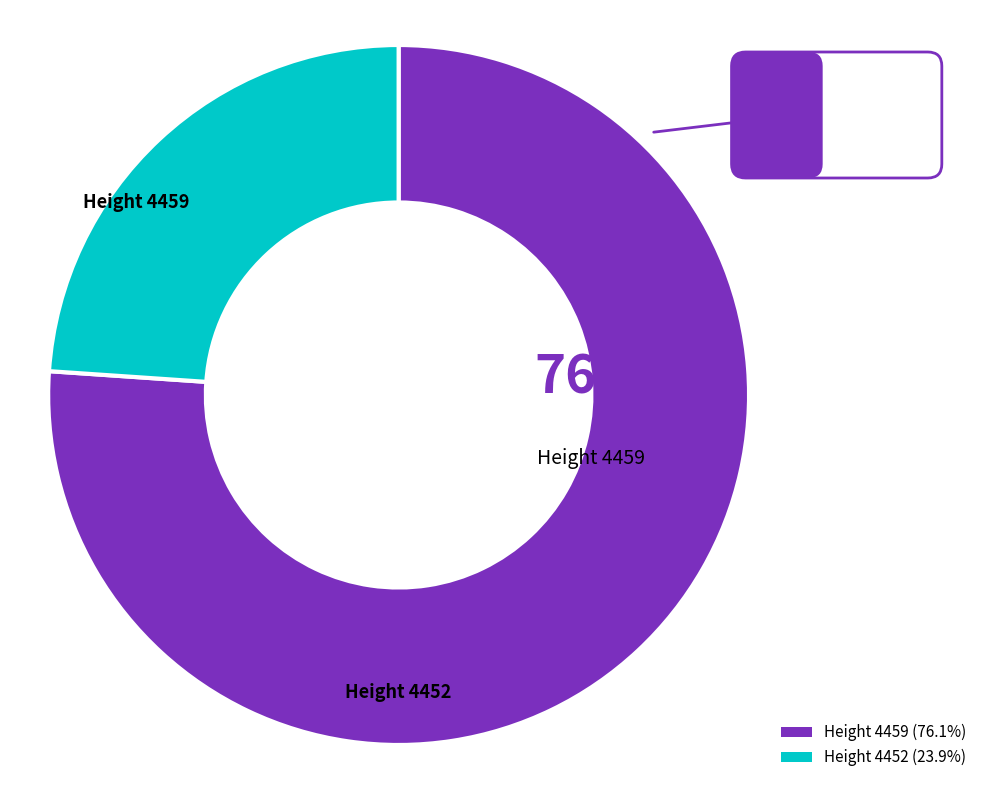

Does any single category account for the majority?

Yes